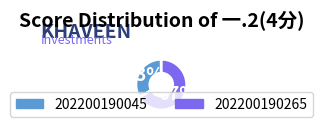

Do 202200190265 and 202200190045 together represent more than half of the pie?

Yes